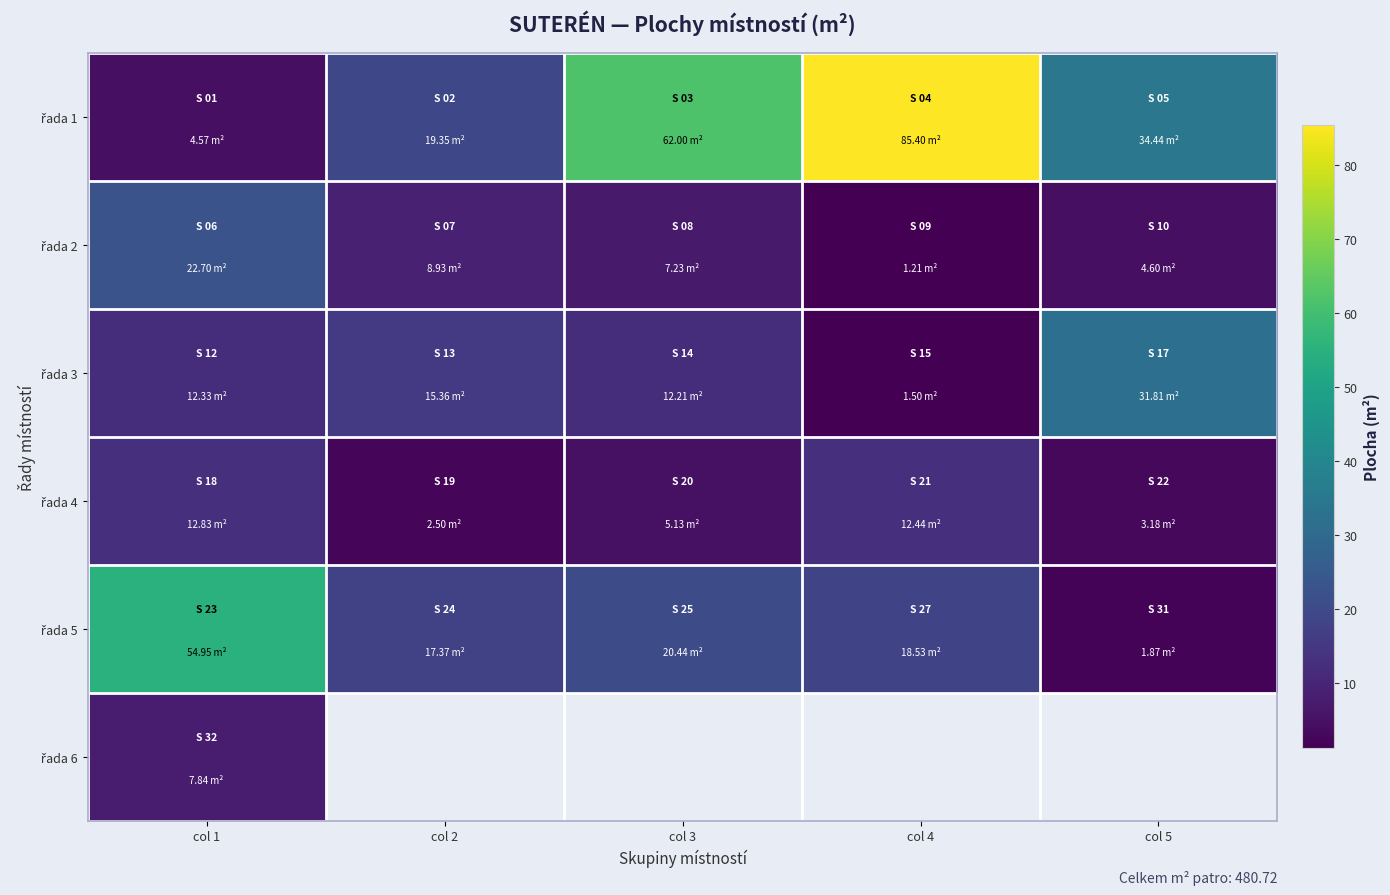

Which label corresponds to the smallest value in the chart?

col 4